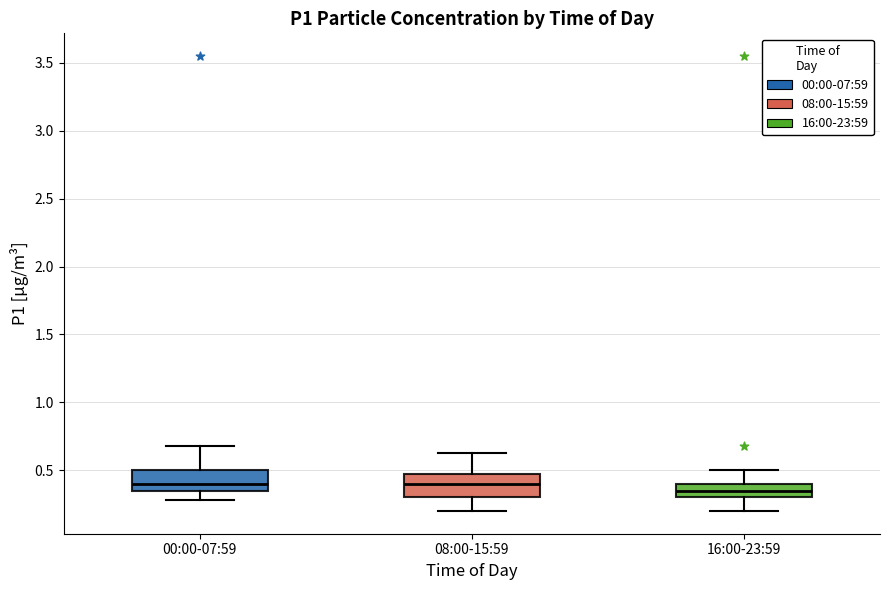

Reading left to right, transcribe this box plot: for each box, give where its median line is, the range the box spans, and where its two whiskers end, as read against the y-axis. The values are not printed on the chart, so give them approximately, as read against the axis.

00:00-07:59: median 0.40, box 0.35 to 0.50, whiskers 0.30 to 0.70
08:00-15:59: median 0.40, box 0.30 to 0.45, whiskers 0.20 to 0.65
16:00-23:59: median 0.35, box 0.30 to 0.40, whiskers 0.20 to 0.50